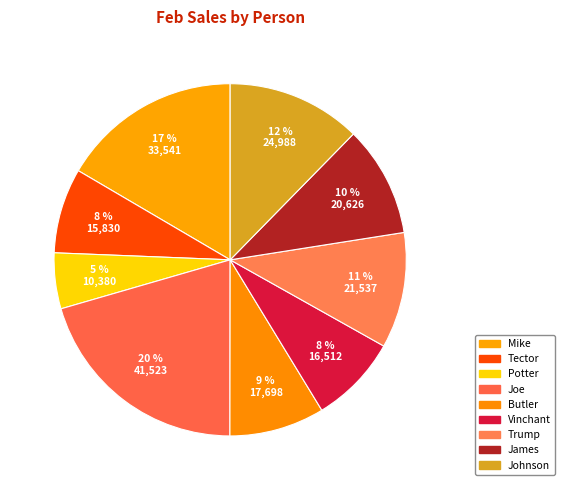

Which slice is the largest?

Joe